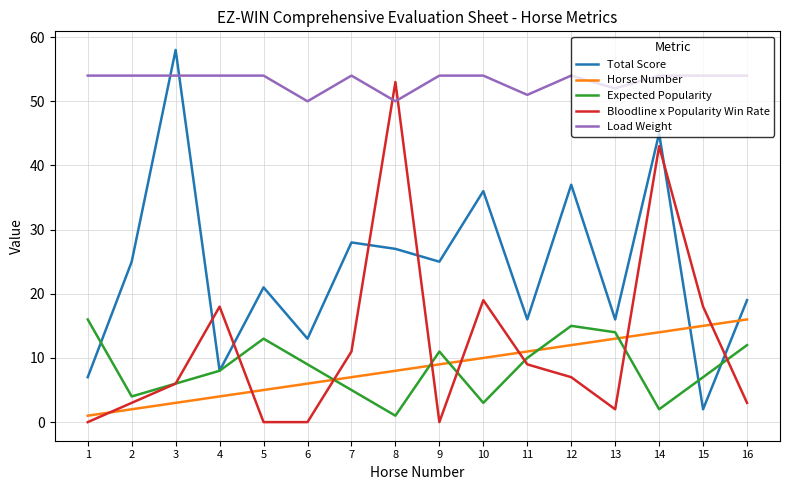

Reading right to left, extract all data points from this chart.

Total Score: 19	2	45	16	37	16	36	25	27	28	13	21	8	58	25	7
Horse Number: 16	15	14	13	12	11	10	9	8	7	6	5	4	3	2	1
Expected Popularity: 12	7	2	14	15	10	3	11	1	5	9	13	8	6	4	16
Bloodline x Popularity Win Rate: 3	18	43	2	7	9	19	0	53	11	0	0	18	6	3	0
Load Weight: 54	54	54	52	54	51	54	54	50	54	50	54	54	54	54	54